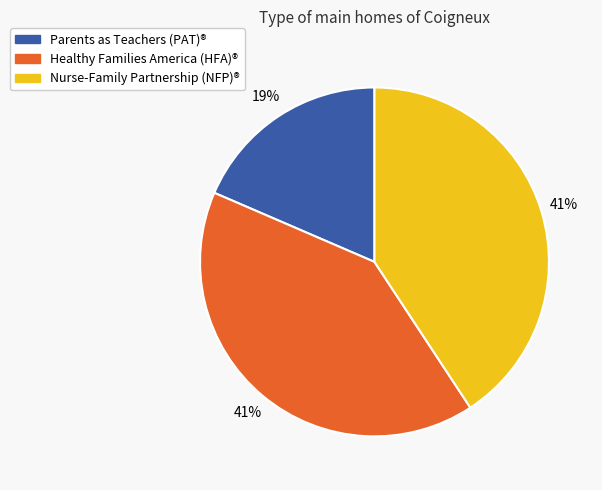

What is the smallest slice in the pie chart?

Parents as Teachers (PAT)®